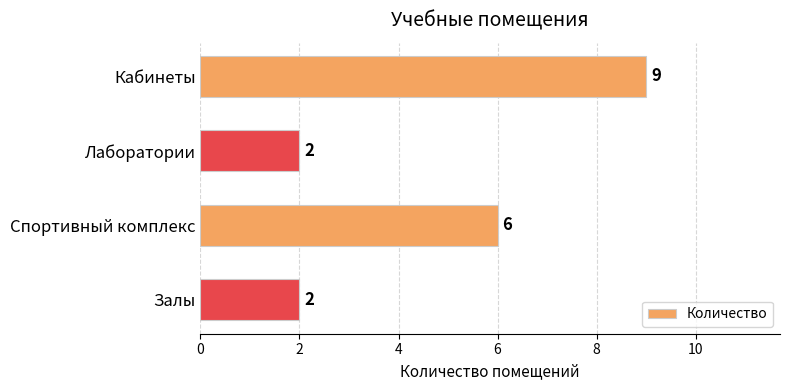

What is the change in value from Лаборатории to Спортивный комплекс?

+4